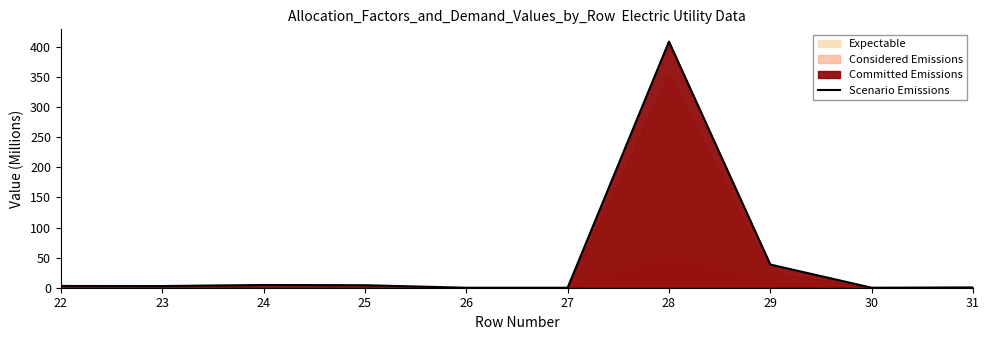

What is the sum of all values?

462.6